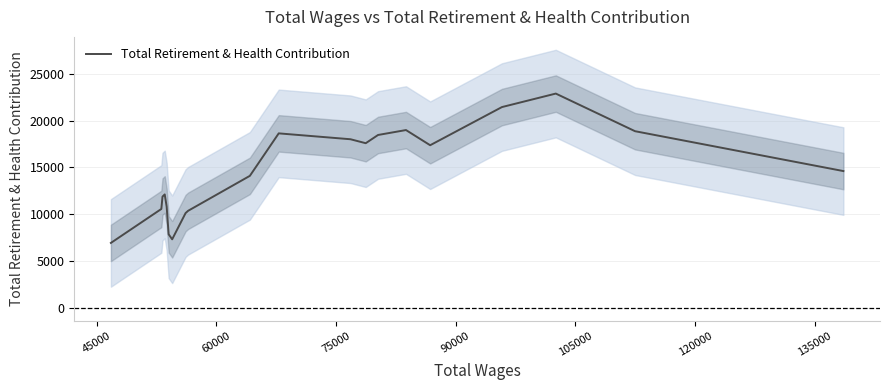

Reading left to right, extract all data points from this chart.

6932.2	10563.8	11886.4	12118.4	10808.8	7854.2	7317.8	10123.4	10367.8	14104.8	18649.6	18020.0	17597.0	18477.4	19003.8	17380.2	21462.2	22905.4	18880.6	14617.2